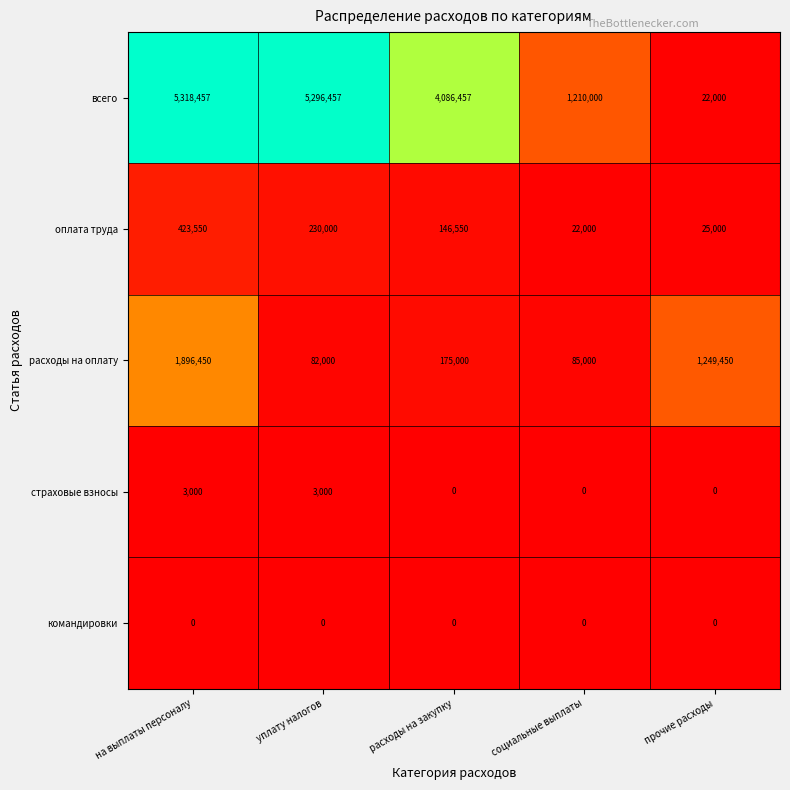

Where is оплата труда nearest to the value 222775?

уплату налогов